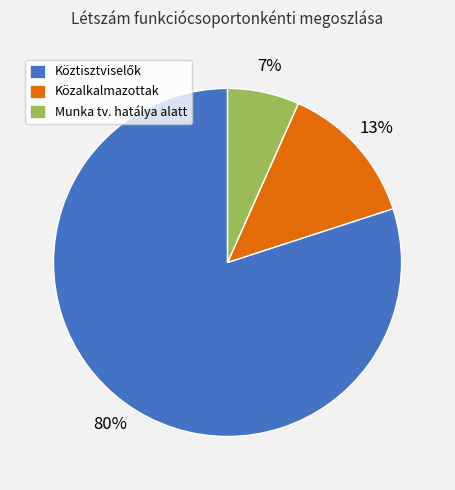

To the nearest percent, what is the difference between the largest and smallest slice percentages?

73%